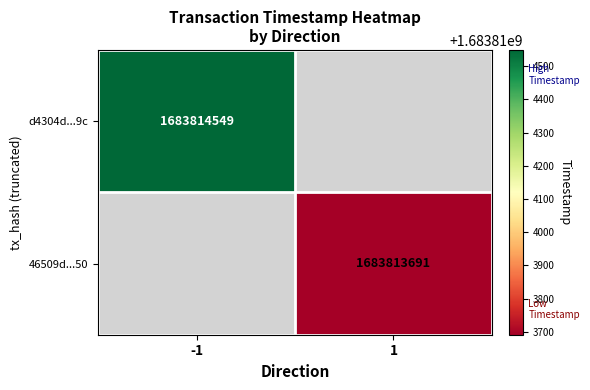

List the series in order of their overall mean, lowest first.

46509dcec1918316f853aed7d7a35c72a306050, d4304d00330eb0e1d0a19b8dbc5c1b9a9391f9c